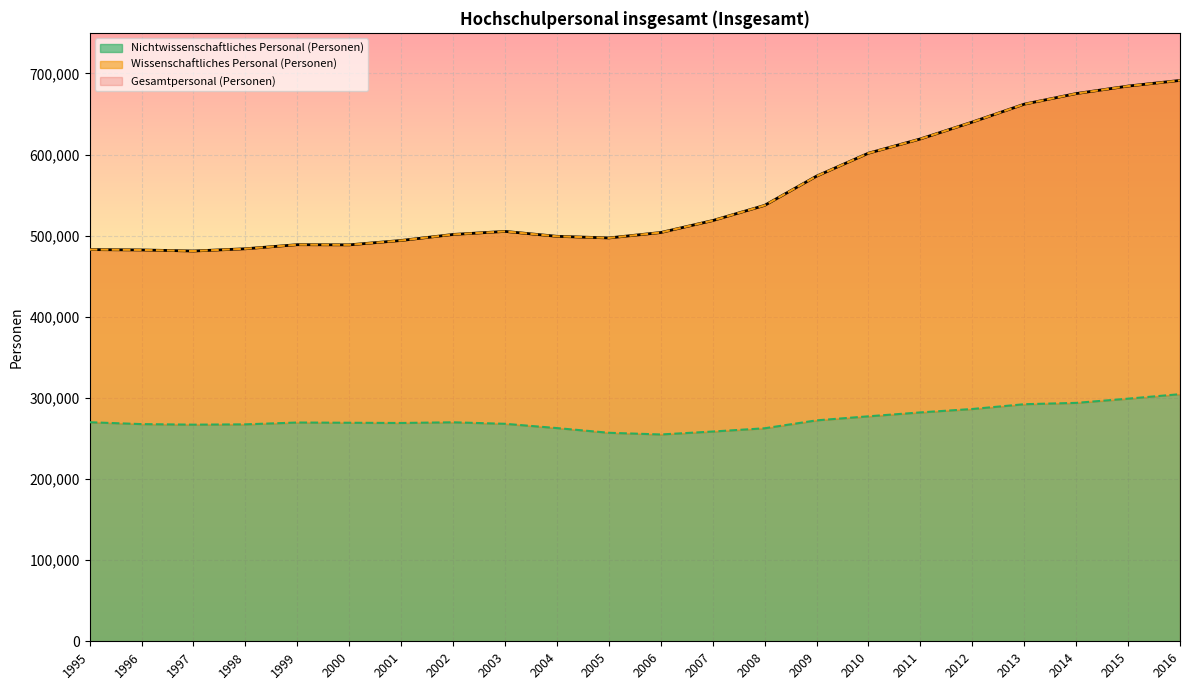

What is the sum of the Wissenschaftliches Personal (Personen) values at 2002 and 2008?

1038817